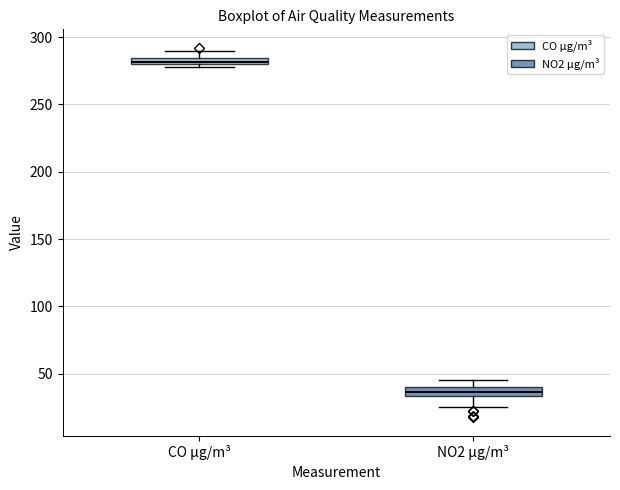

Which box has the lowest median line?

NO2 µg/m³